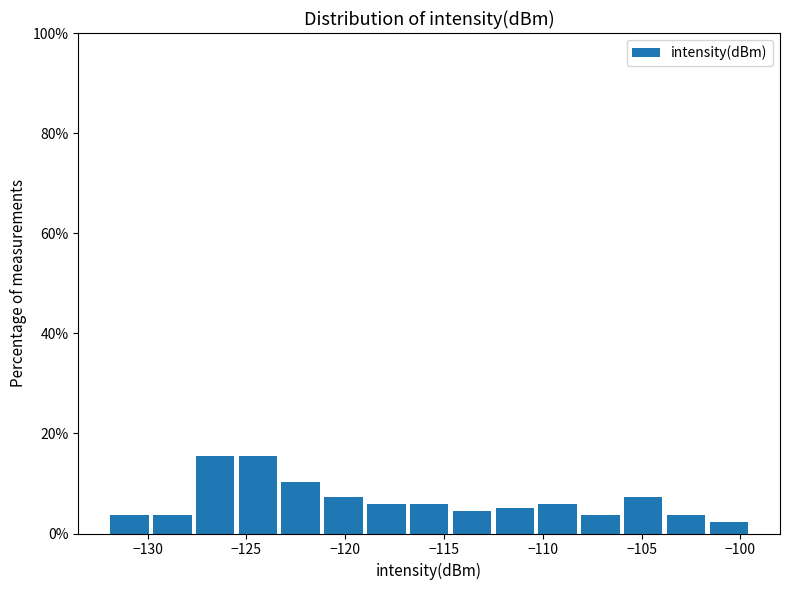

How tall is the bar that spans -114.5 to -112.5 on the x-axis? Neither the bar edges nor the heights are printed on the chart, so give them approximately, as read against the axes.

4